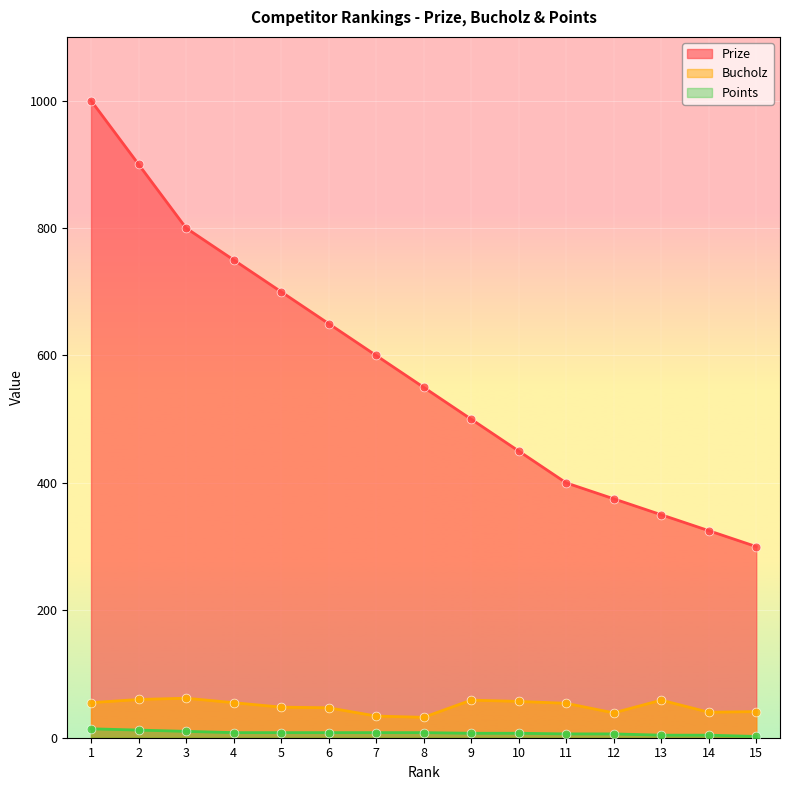

At how many categories does at least one series exceed 509?

8